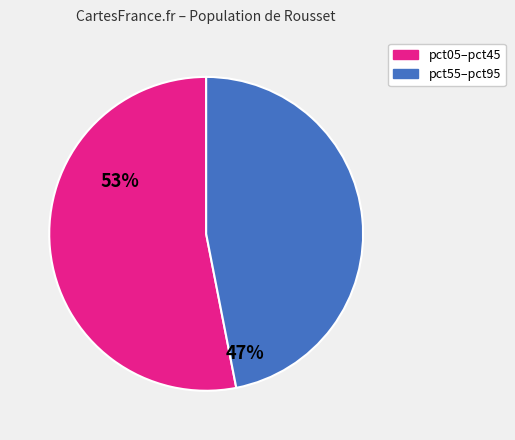

Is there a majority slice in this chart?

Yes